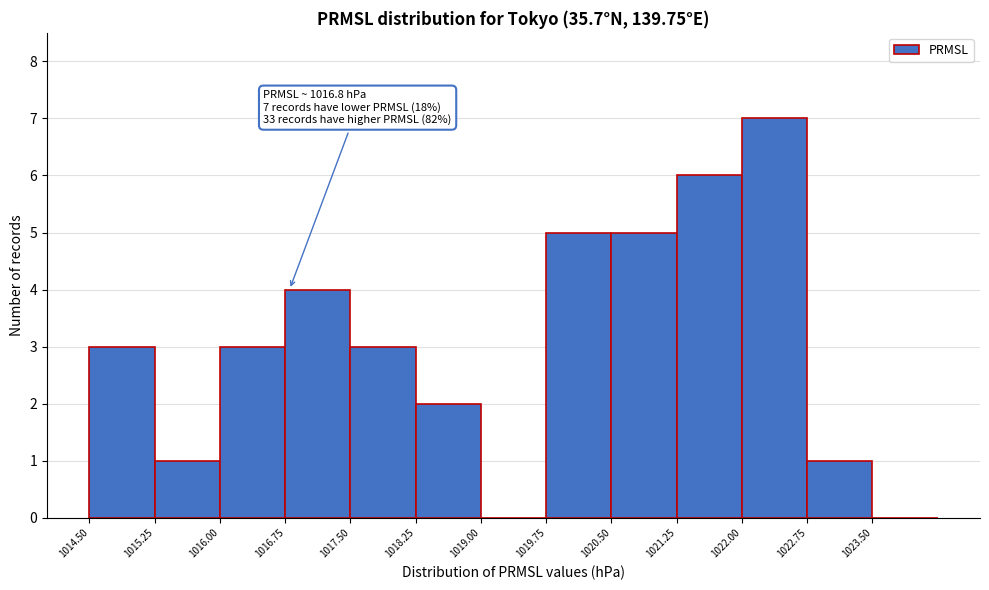

Which range on the x-axis has the tallest bar?

1022.00 to 1022.75